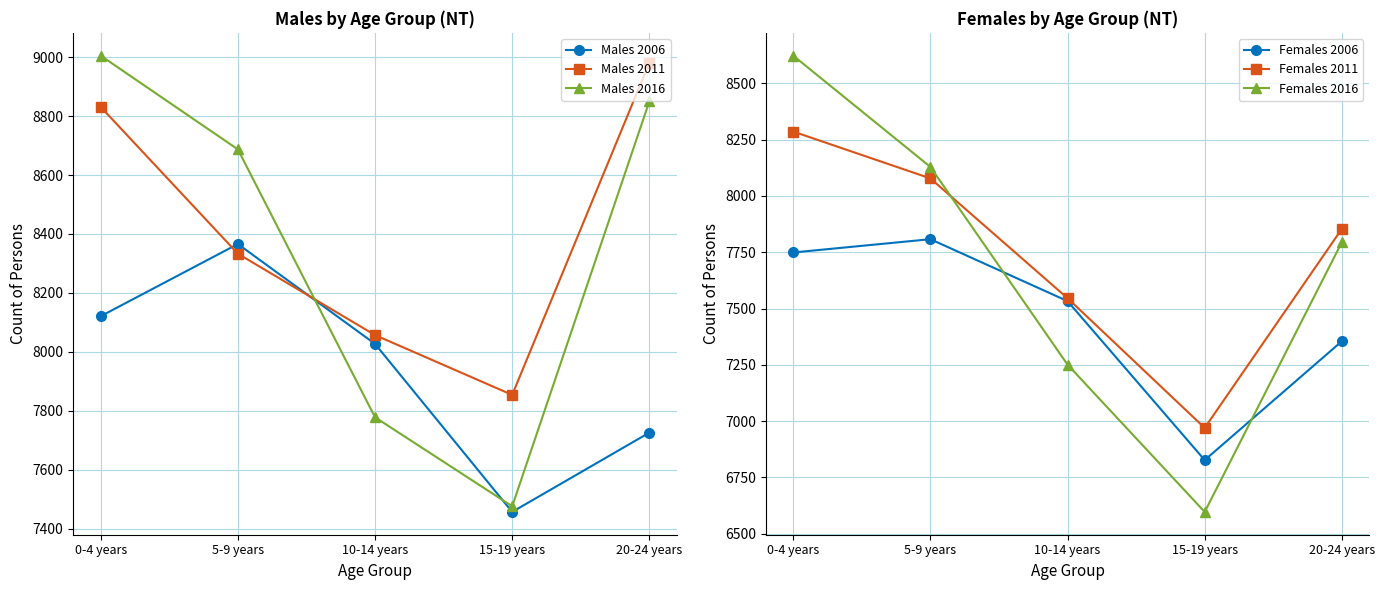

At how many categories does at least one series exceed 7453?

5